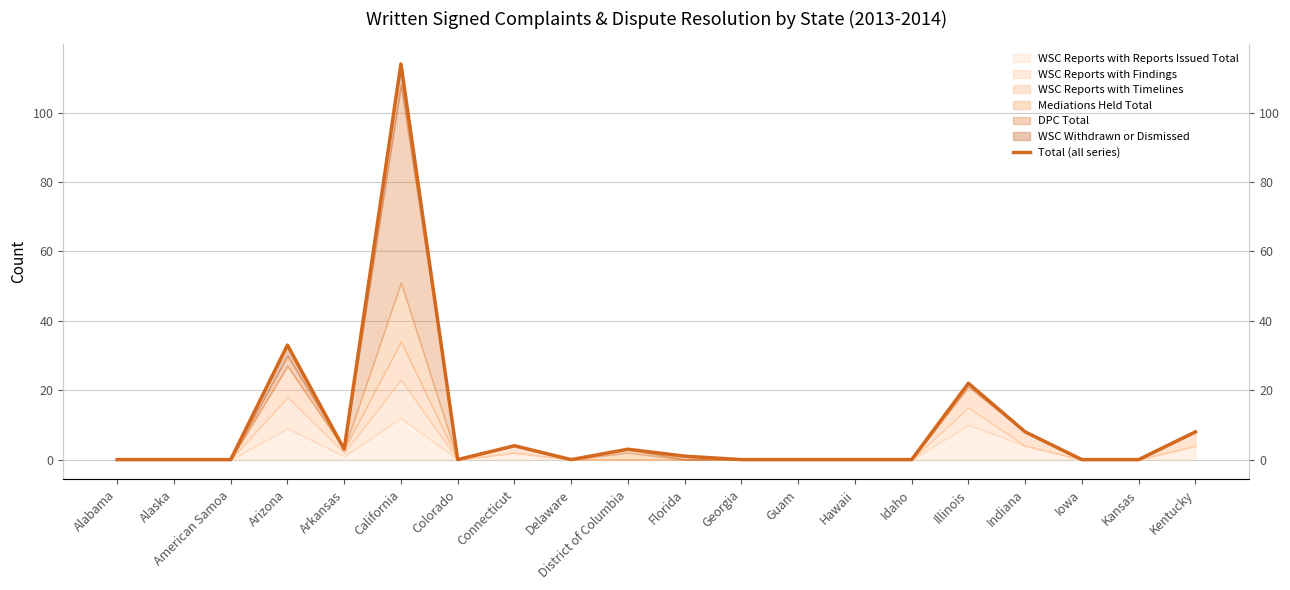

What is the difference between the maximum and minimum values?

114